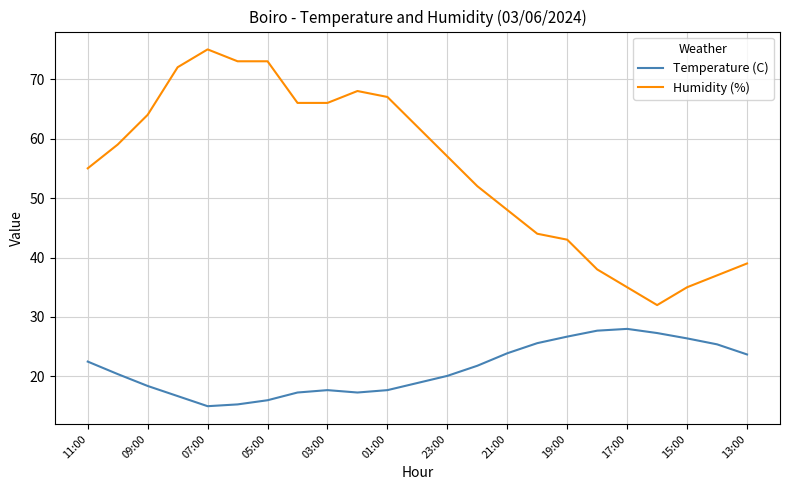

What is the sum of all Temperature (C) values?

489.8